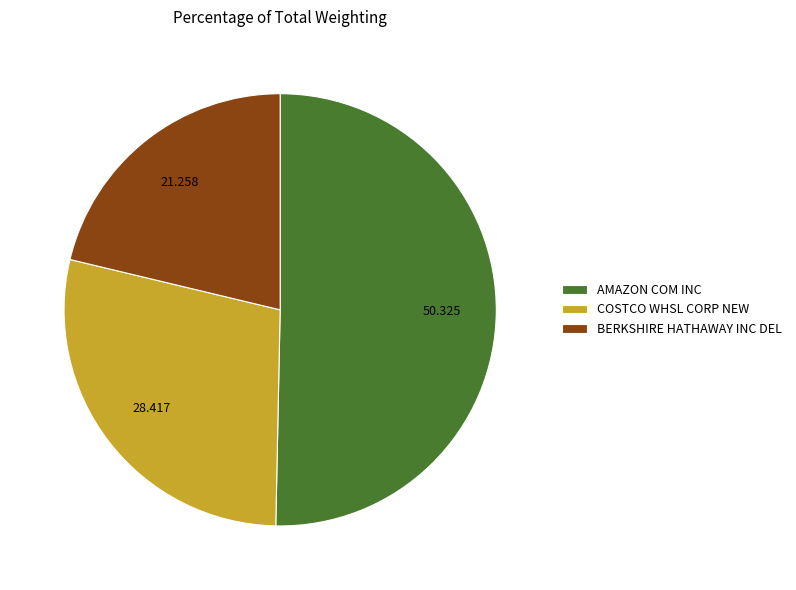

True or false: COSTCO WHSL CORP NEW accounts for 36% of the total.

False